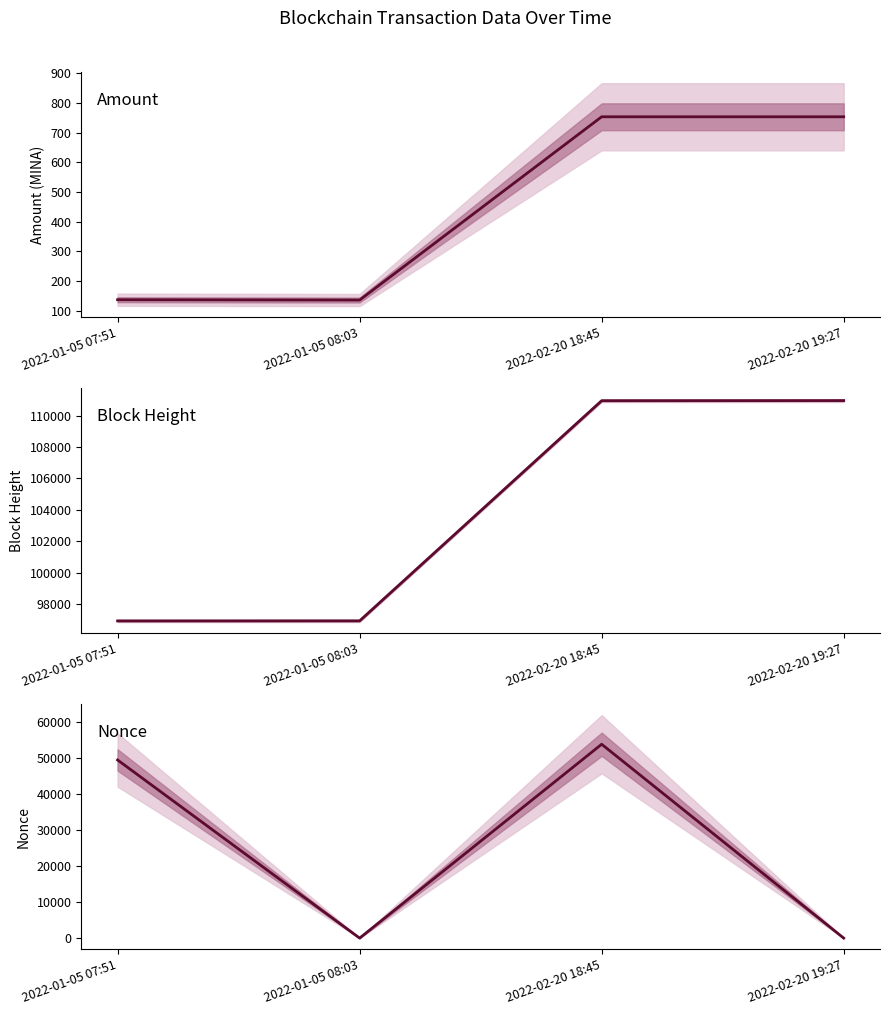

Reading right to left, what are all the values shown in this chart?

Amount: 2022-02-20 19:27=753.0	2022-02-20 18:45=753.0	2022-01-05 08:03=136.6	2022-01-05 07:51=137.6
BlockHeight: 2022-02-20 19:27=110961.0	2022-02-20 18:45=110954.0	2022-01-05 08:03=96919.0	2022-01-05 07:51=96916.0
Nonce: 2022-02-20 19:27=1.0	2022-02-20 18:45=53751.0	2022-01-05 08:03=0.0	2022-01-05 07:51=49392.0